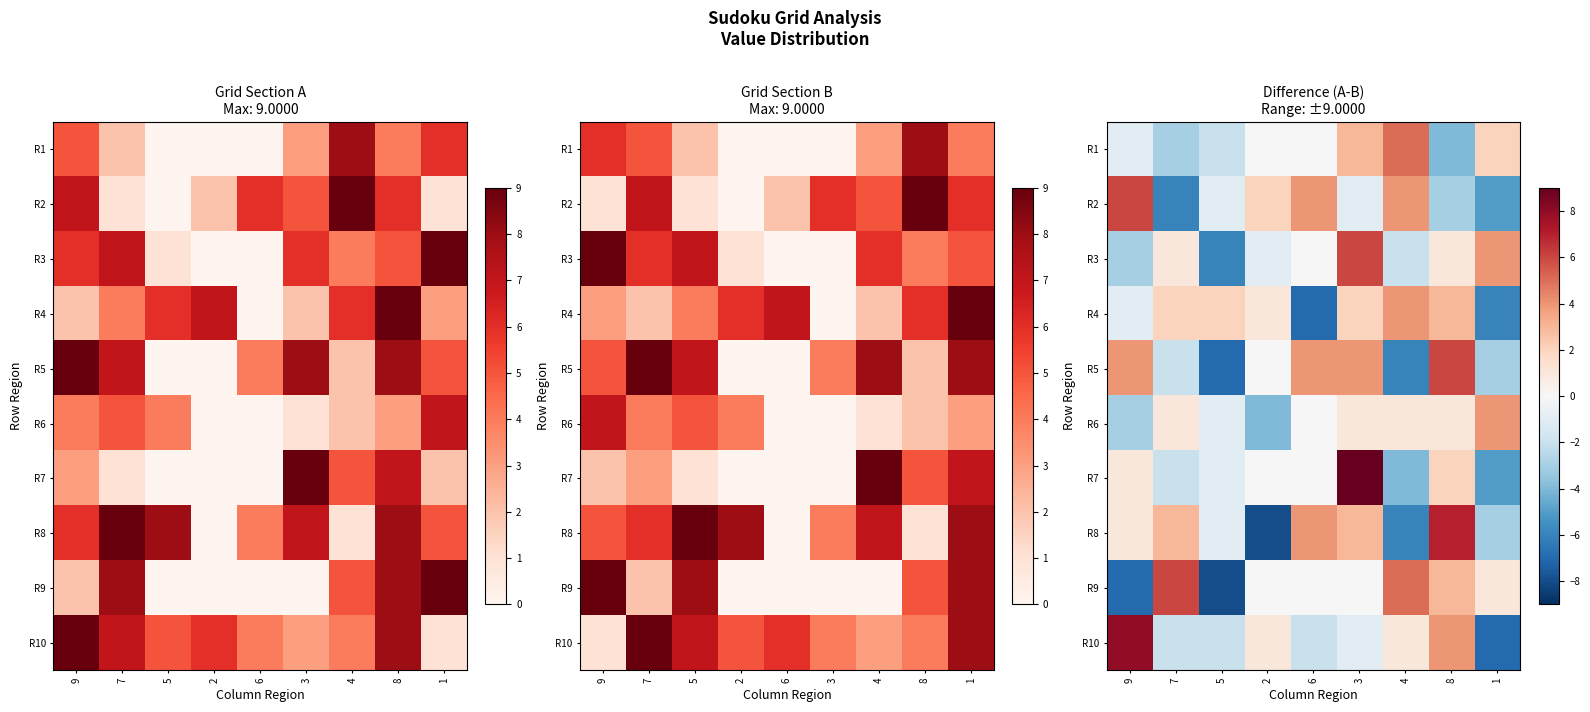

What is the difference between the maximum and second lowest values in the R10 series?

10